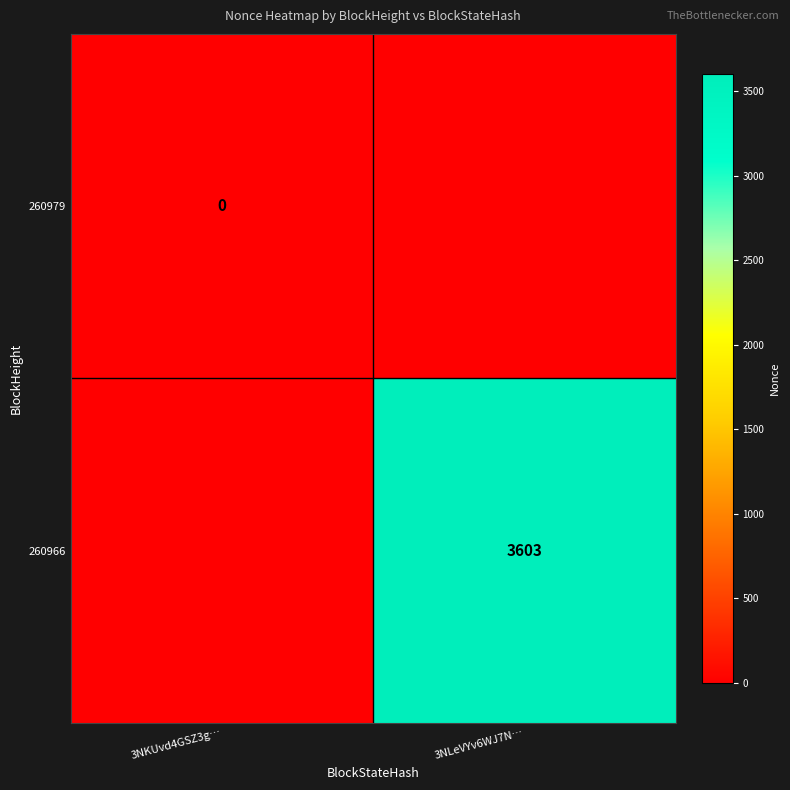

The value of 260966 at 3NLeVYv6WJ7N… is 5711. True or false?

False